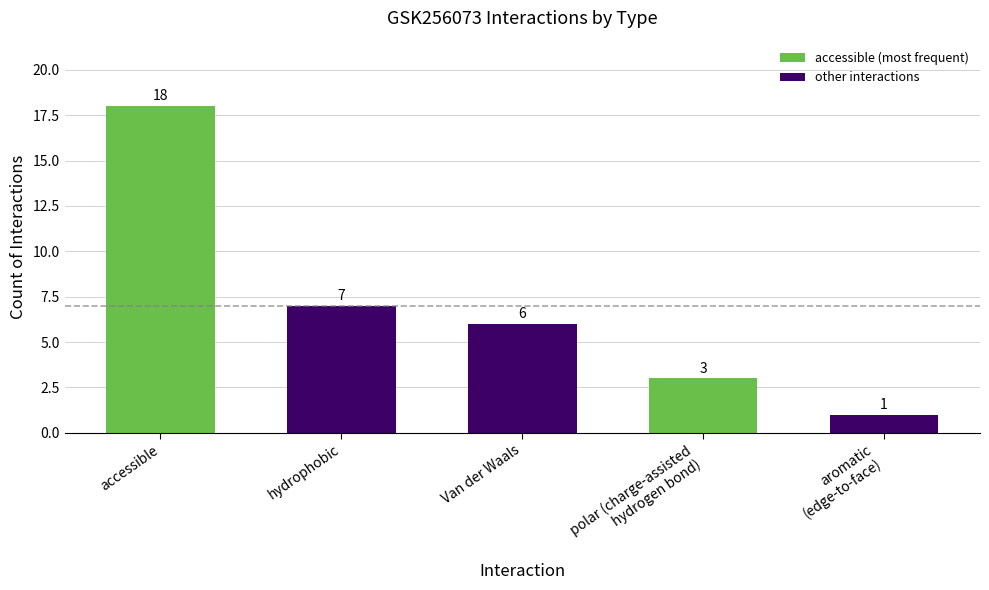

Is it true that the value at polar (charge-assisted
hydrogen bond) is 3?

True